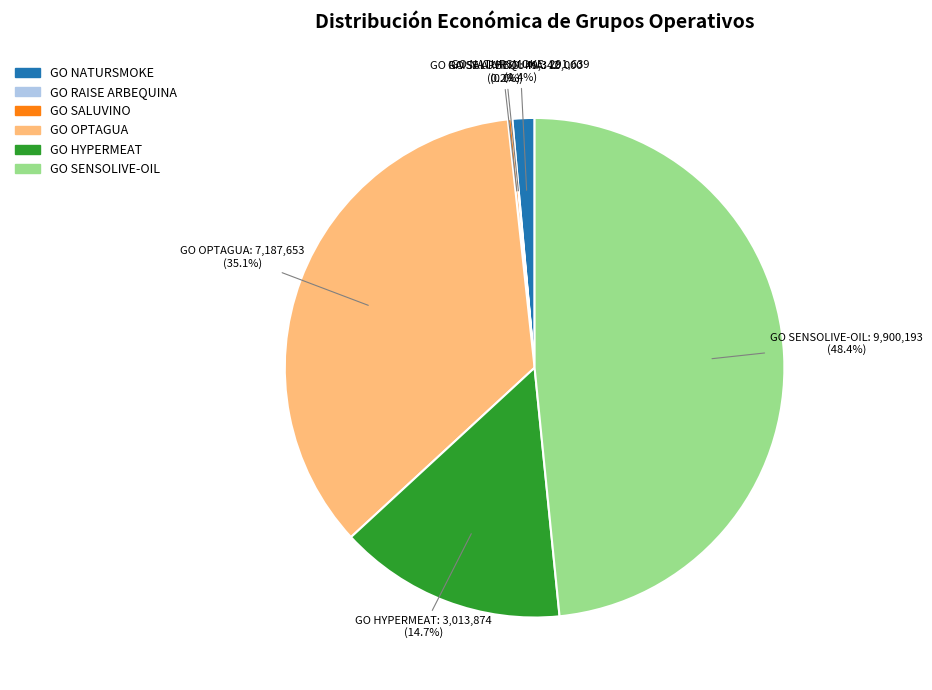

Is there a majority slice in this chart?

No